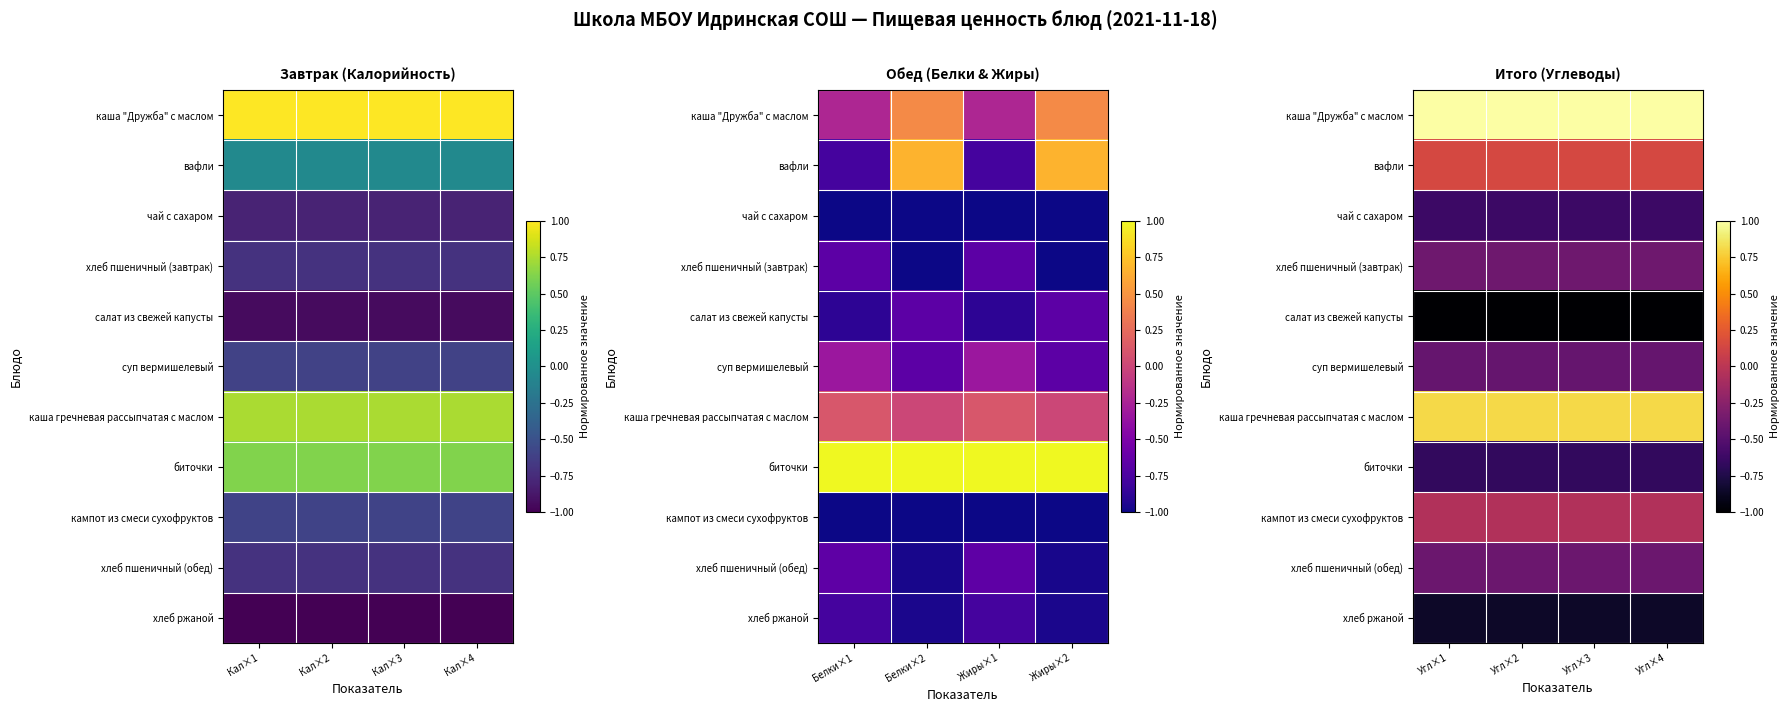

The хлеб ржаной series shows -0.9 at Угл×4. True or false?

True